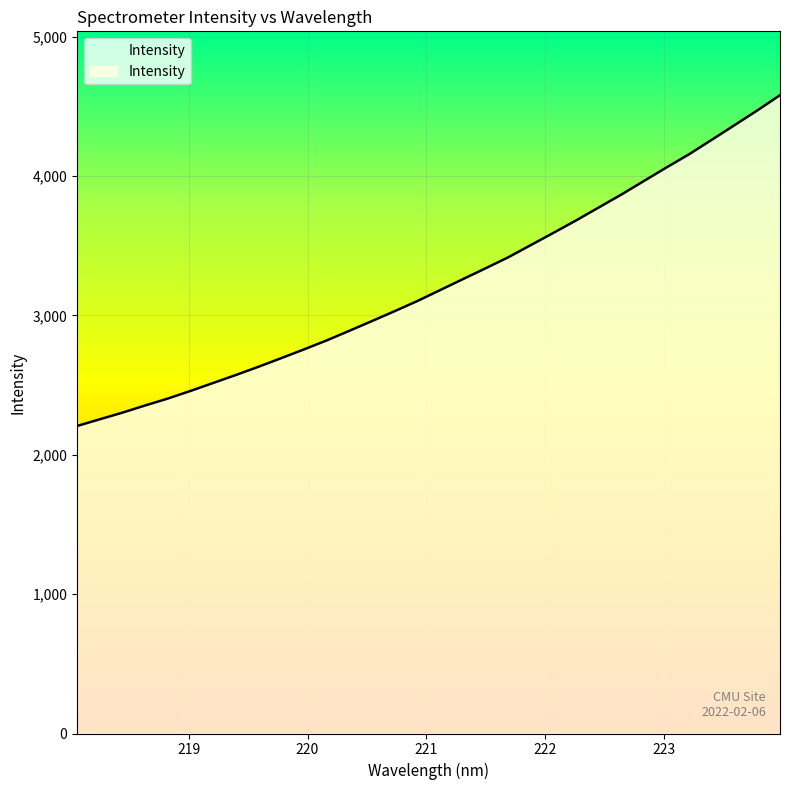

What is the minimum value shown in the chart?

2206.7